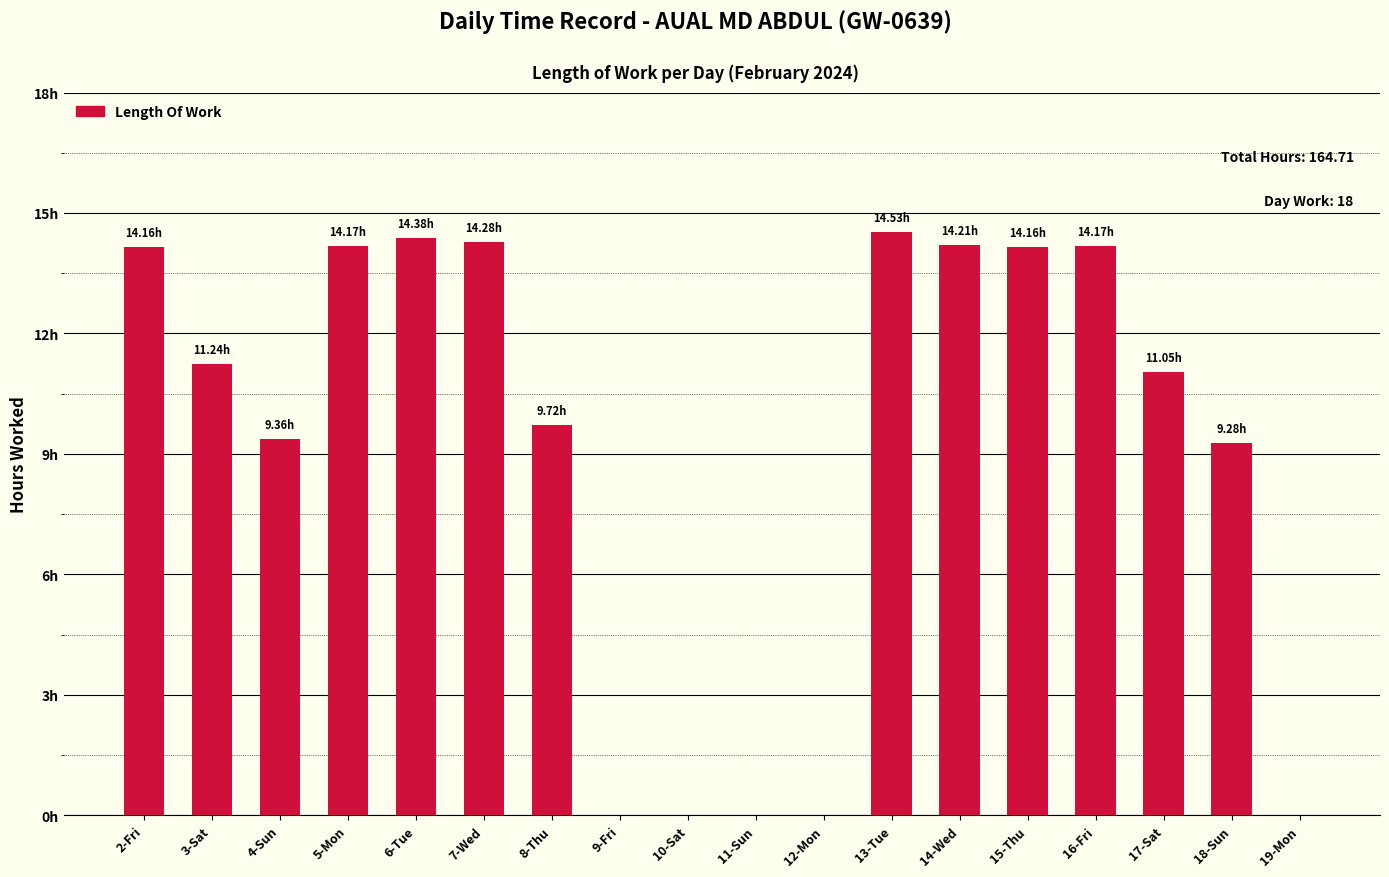

Reading left to right, extract all data points from this chart.

14.2	11.2	9.4	14.2	14.4	14.3	9.7	0.0	0.0	0.0	0.0	14.5	14.2	14.2	14.2	11.1	9.3	0.0